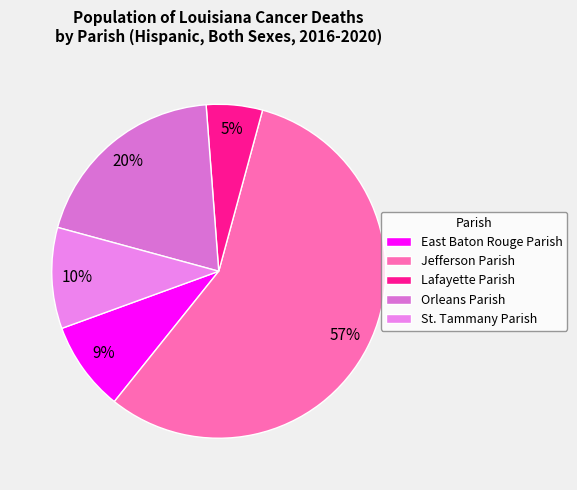

Rank the categories by value from highest to lowest.

Jefferson Parish, Orleans Parish, St. Tammany Parish, East Baton Rouge Parish, Lafayette Parish